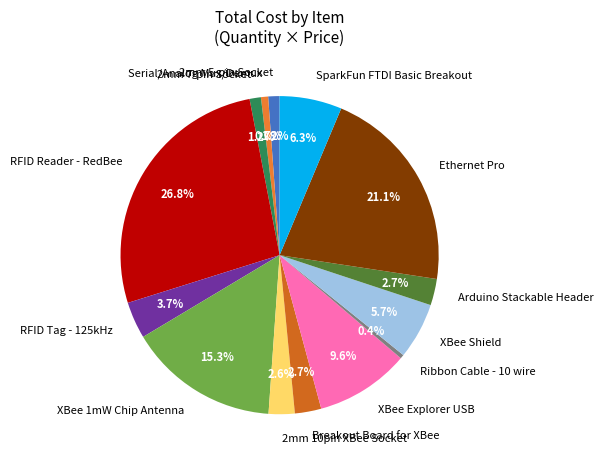

Count the number of slices in the pie.

14